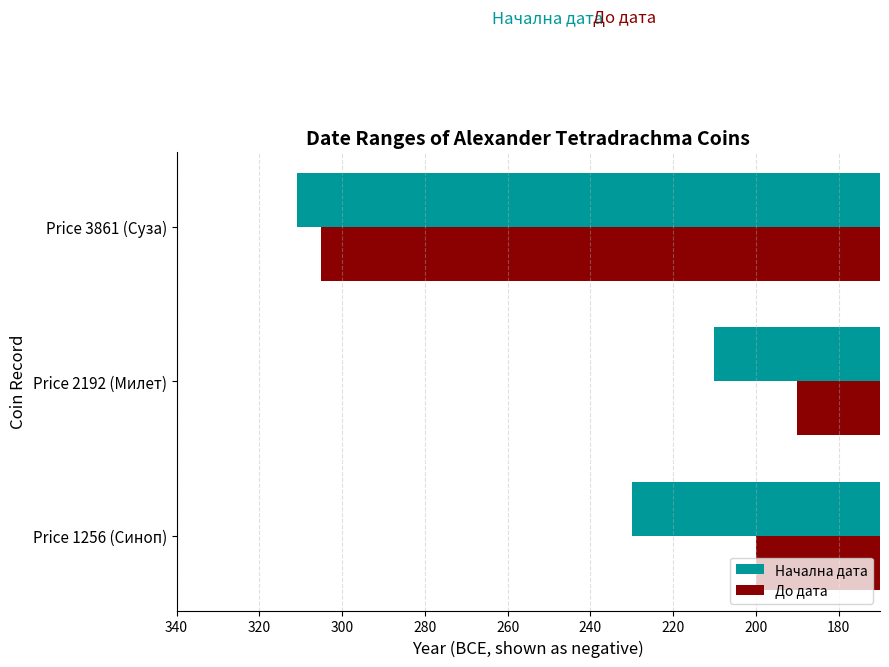

What is the difference between the maximum and second lowest values in the До дата series?

10